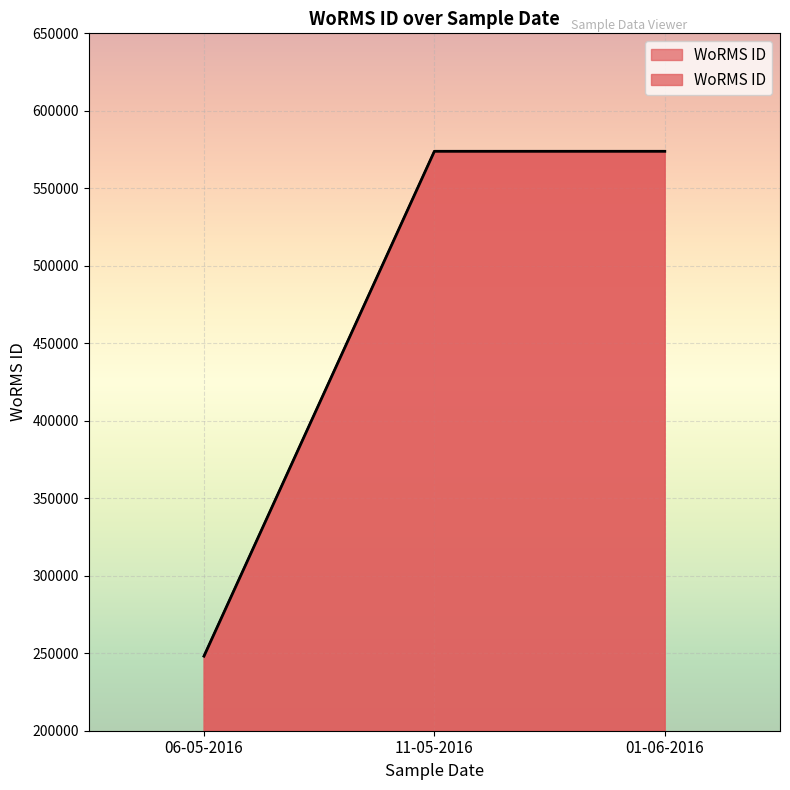

True or false: the data has more than 1 interior local peaks.

False